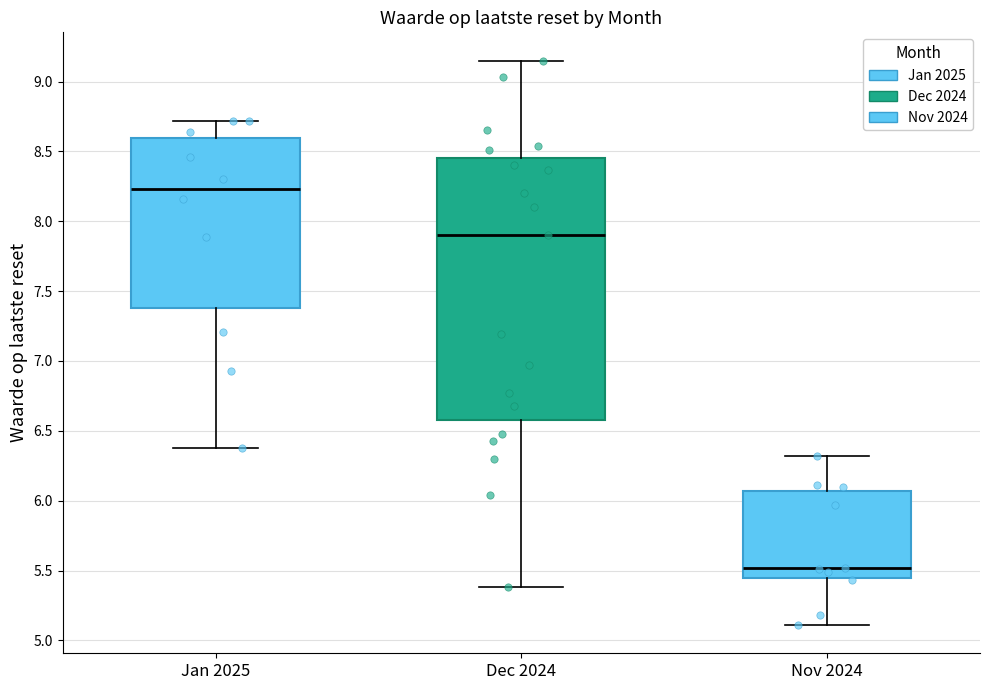

Reading left to right, transcribe this box plot: for each box, give where its median line is, the range the box spans, and where its two whiskers end, as read against the y-axis. The values are not printed on the chart, so give them approximately, as read against the axis.

Jan 2025: median 8.25, box 7.40 to 8.60, whiskers 6.40 to 8.70
Dec 2024: median 7.90, box 6.60 to 8.45, whiskers 5.40 to 9.15
Nov 2024: median 5.50, box 5.45 to 6.05, whiskers 5.10 to 6.30